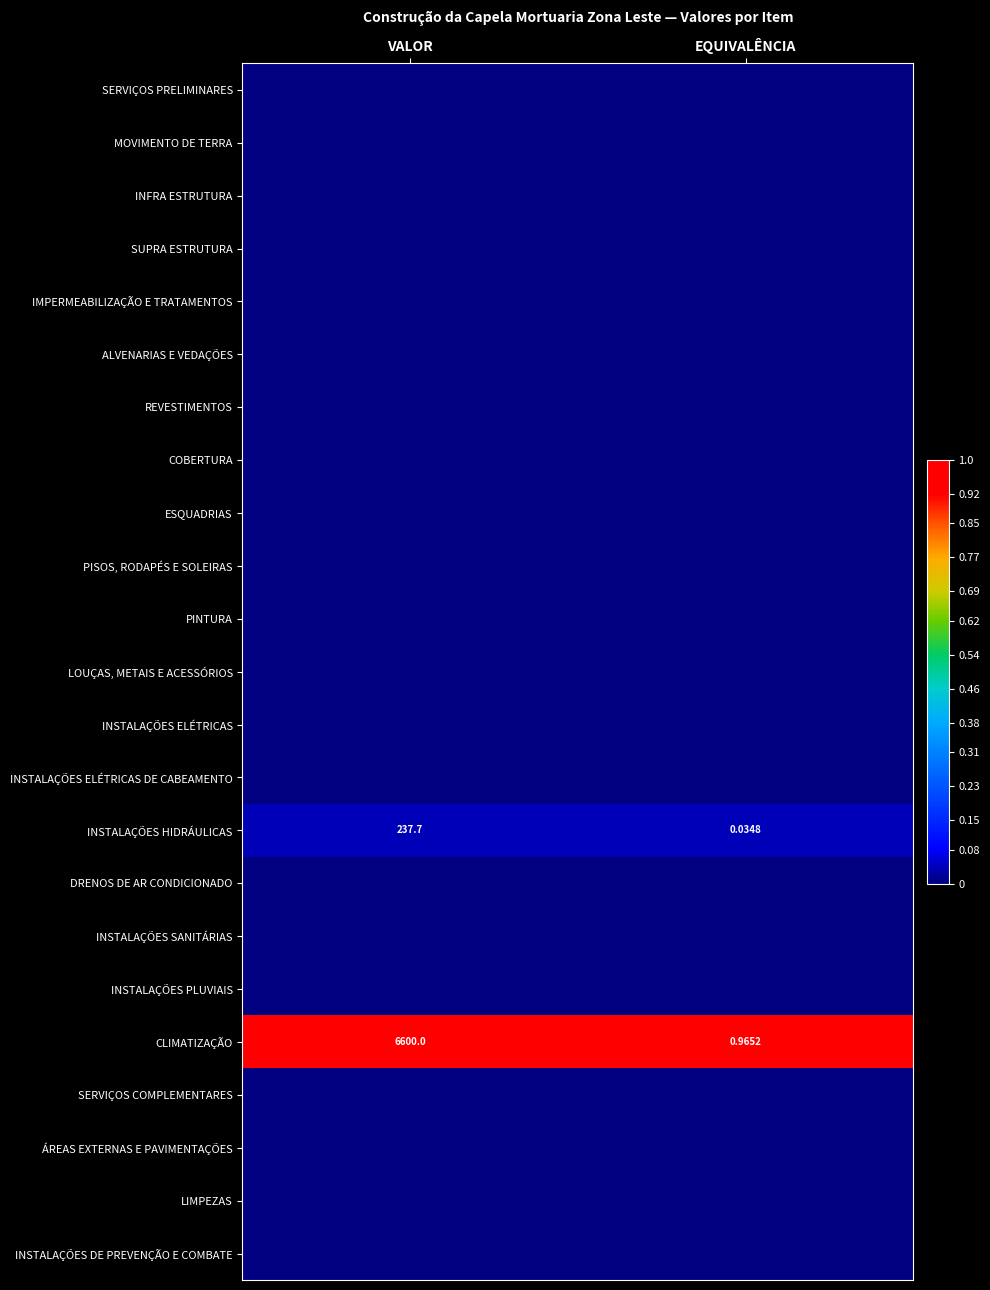

At how many categories does at least one series exceed 0?

2